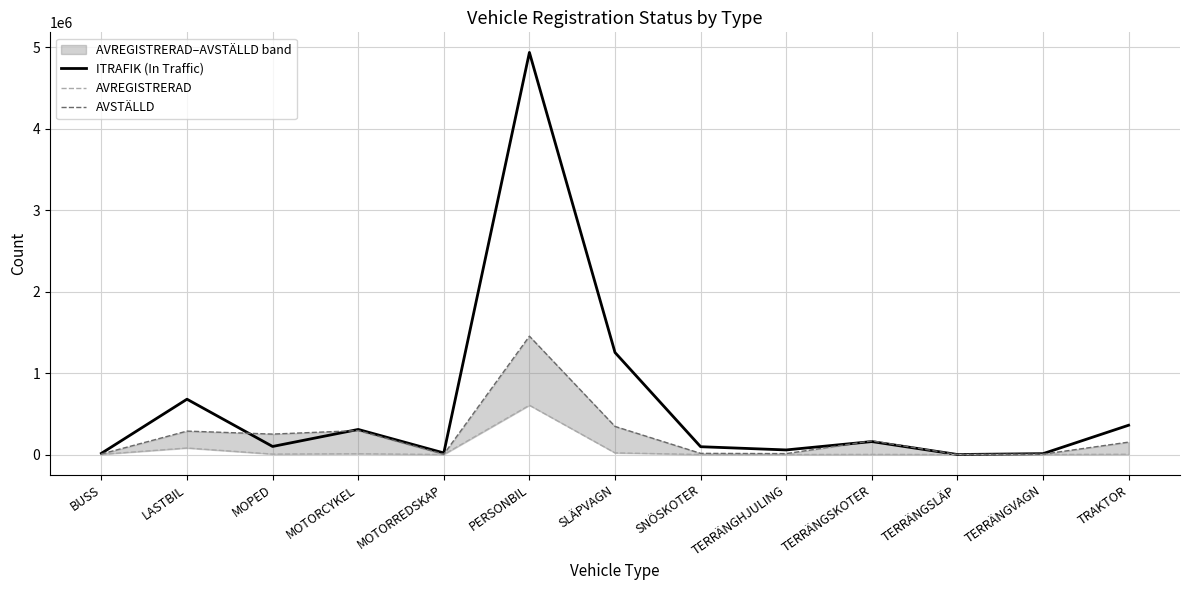

Between PERSONBIL and SLÄPVAGN, which series saw the biggest shift?

ITRAFIK (In Traffic)